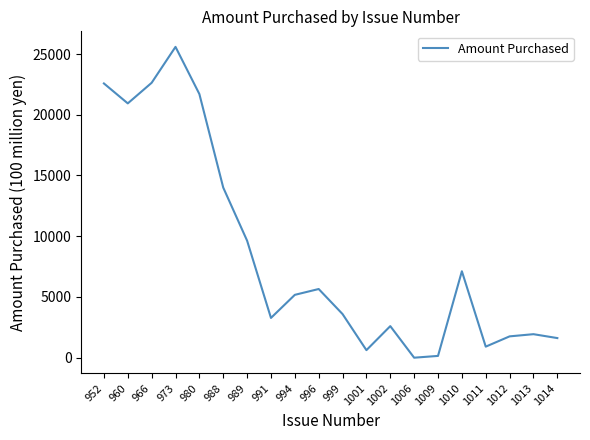

What is the difference between the maximum and minimum values?

25587